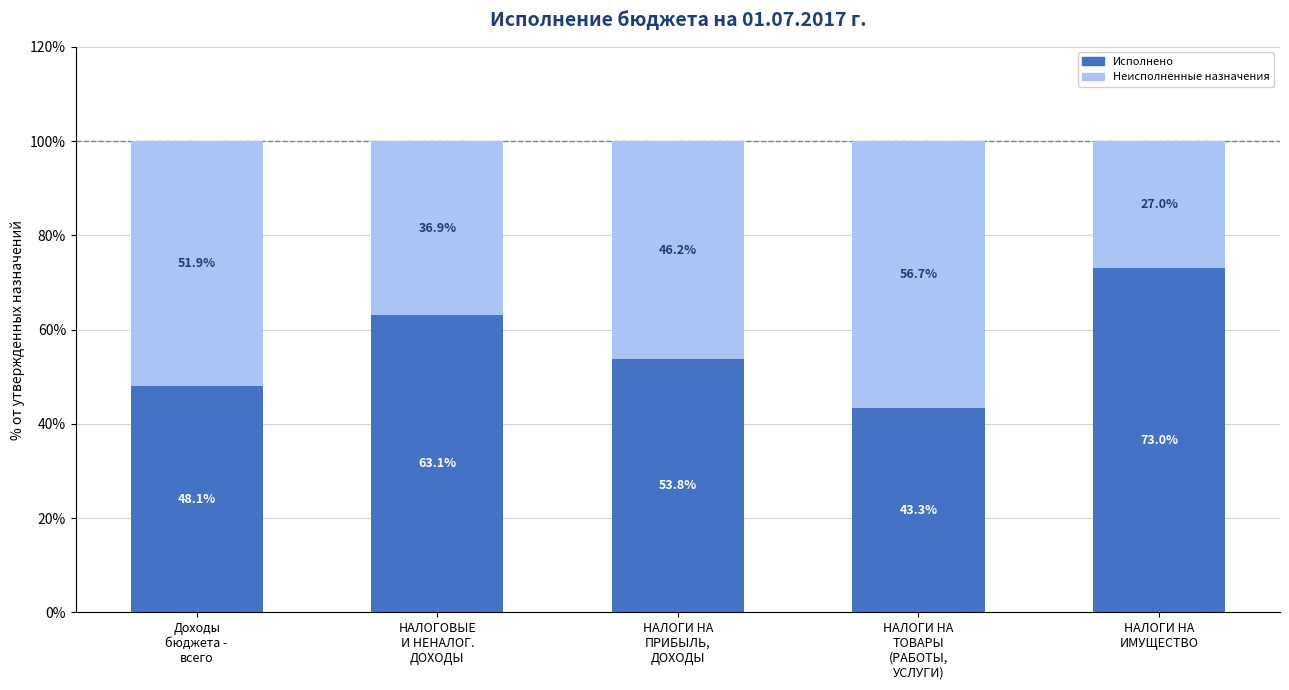

What is the difference between the maximum and minimum values in the Исполнено series?

29.7